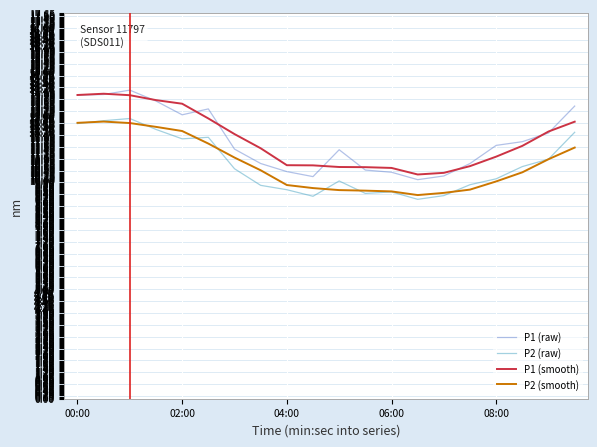

Which series has the widest spread of values?

P1 (raw)